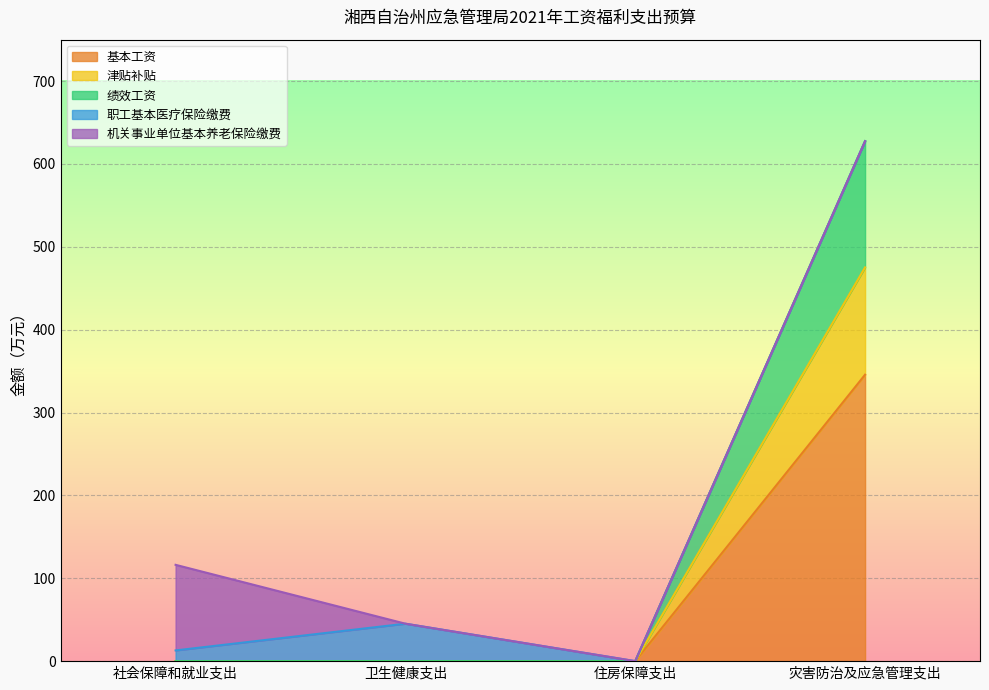

At which category is the sum across all series the highest?

灾害防治及应急管理支出